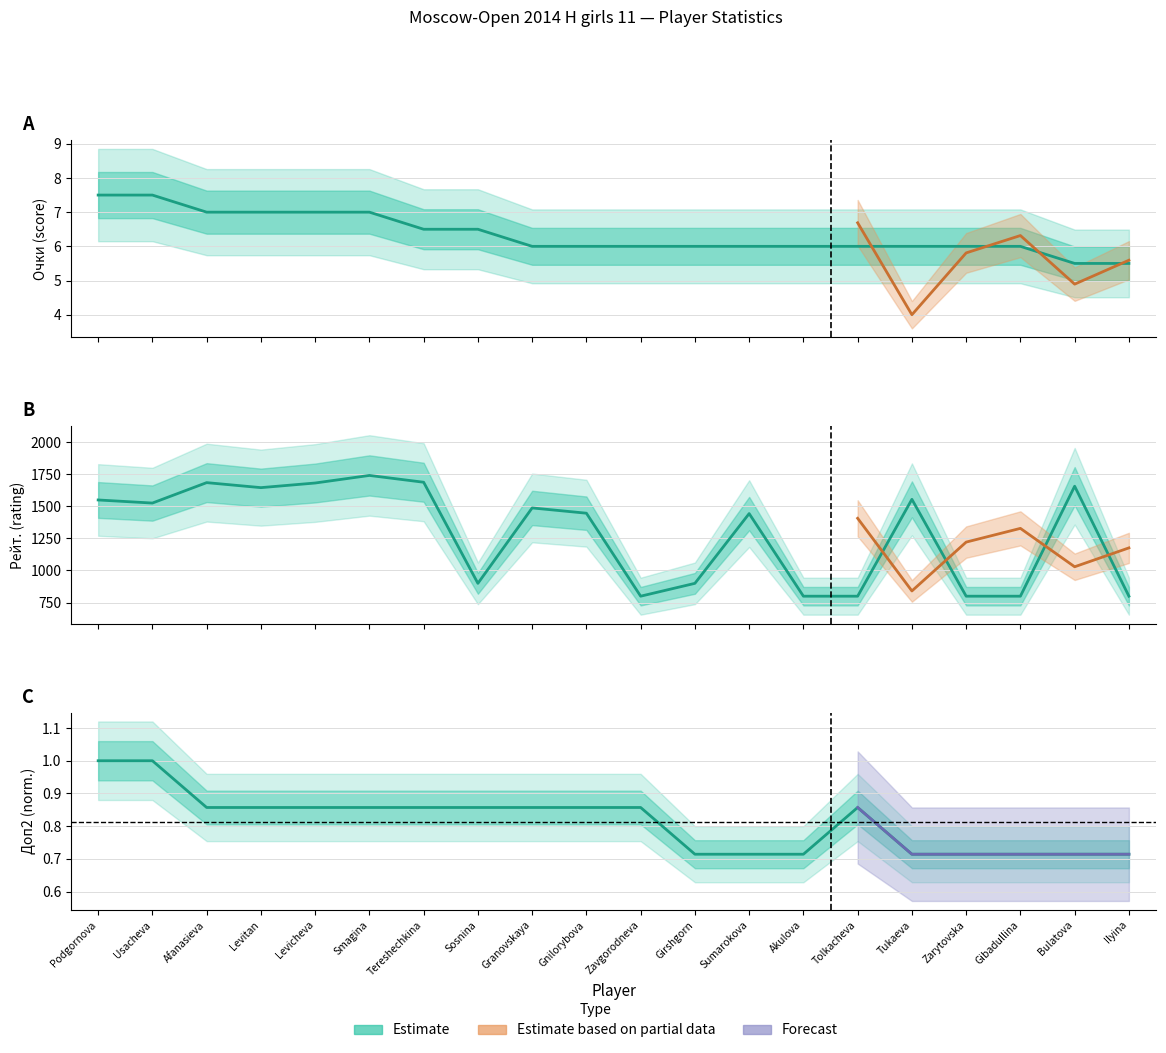

At which category does the chart reach its minimum across all series?

Girshgorn